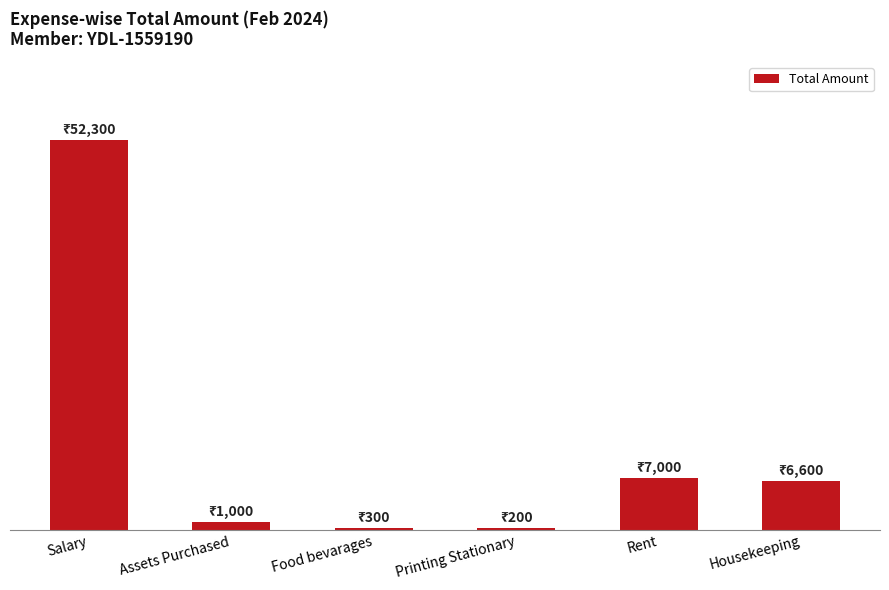

What is the average value?

11233